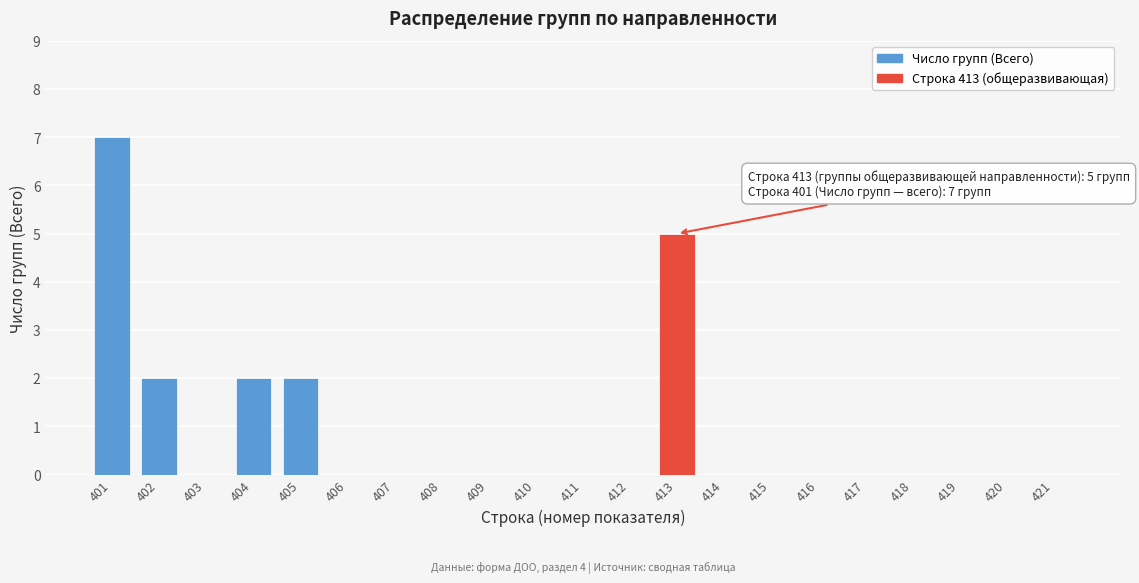

Reading right to left, what are all the values shown in this chart?

421=0	420=0	419=0	418=0	417=0	416=0	415=0	414=0	413=5	412=0	411=0	410=0	409=0	408=0	407=0	406=0	405=2	404=2	403=0	402=2	401=7